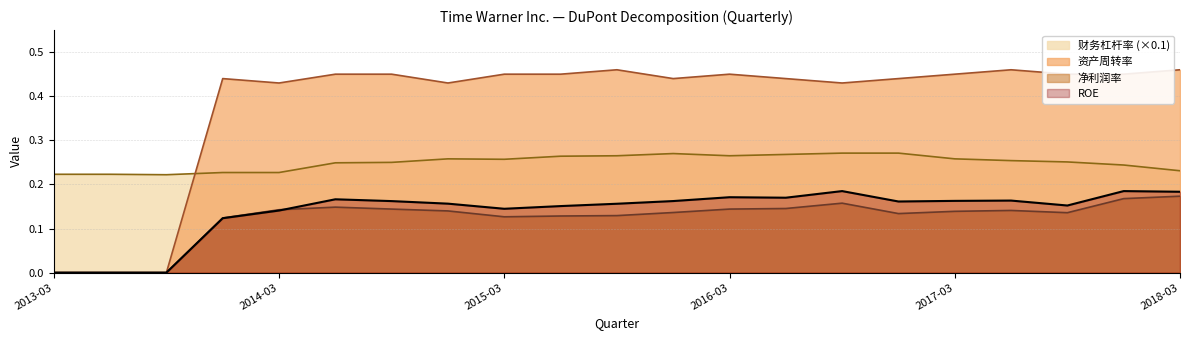

Does the chart display data point markers on the line(s)?

No